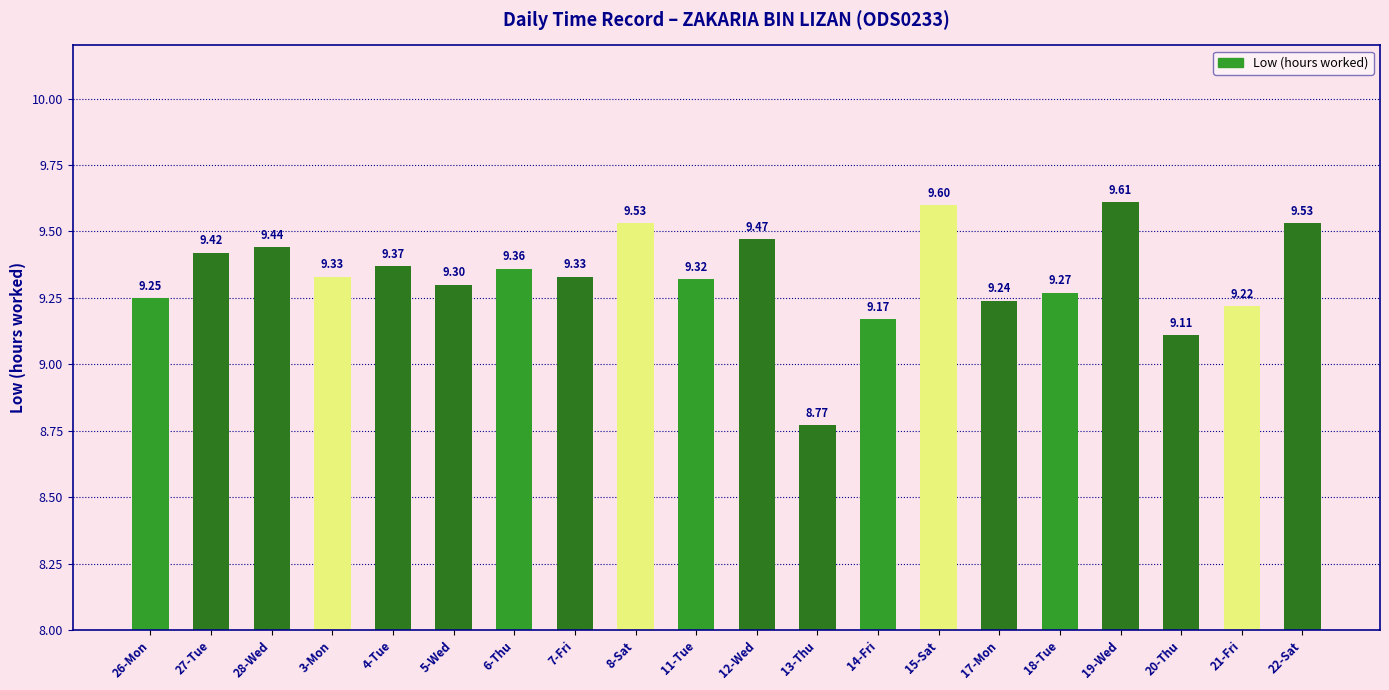

What is the sum of the values at 8-Sat and 17-Mon?

18.8